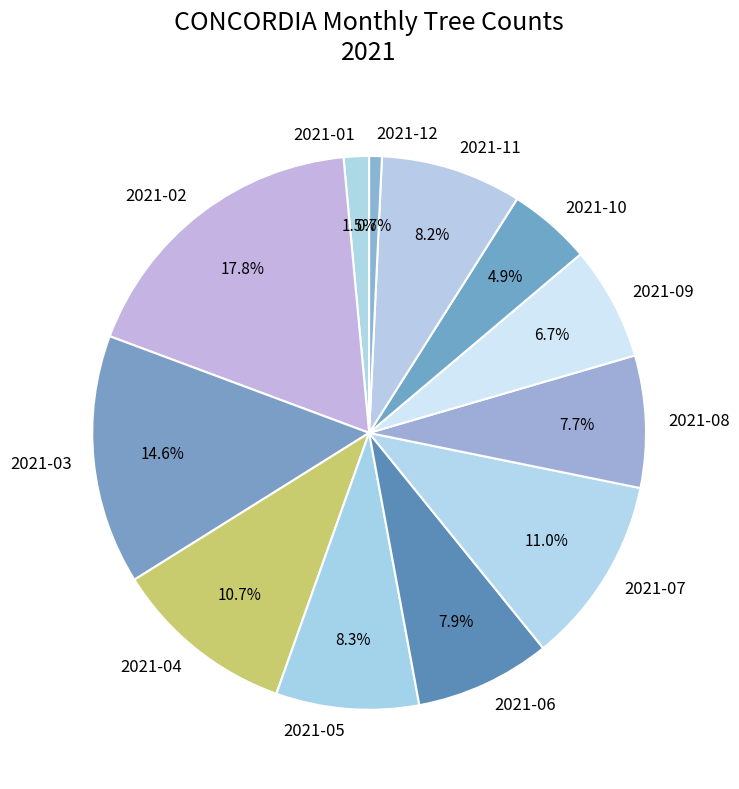

How many segments does this pie chart have?

12